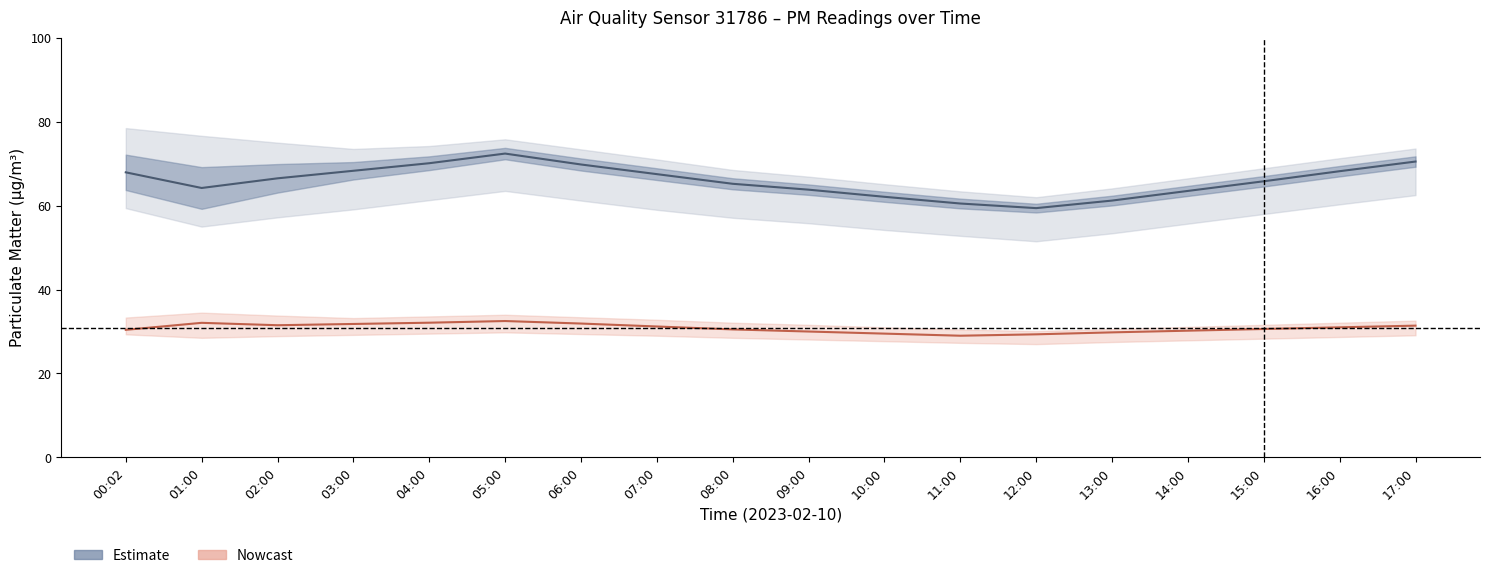

Where is the first local minimum for P2 (Nowcast)?

02:00